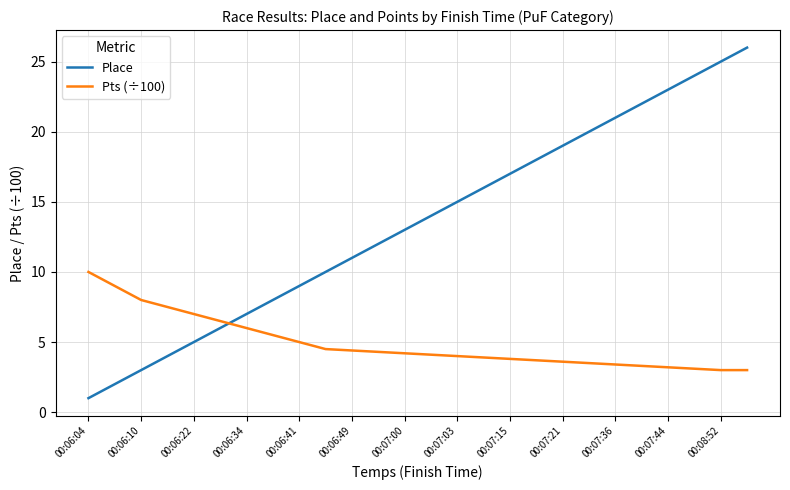

Which series has the largest total across all categories?

Place